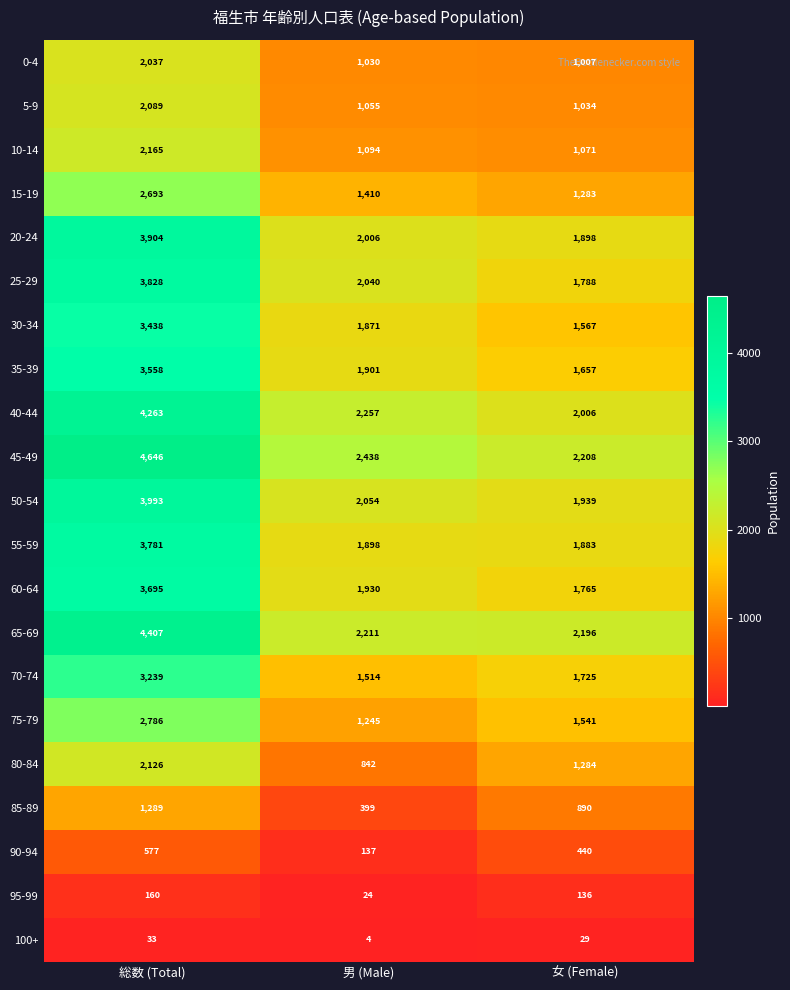

At how many categories does at least one series exceed 3881?

1